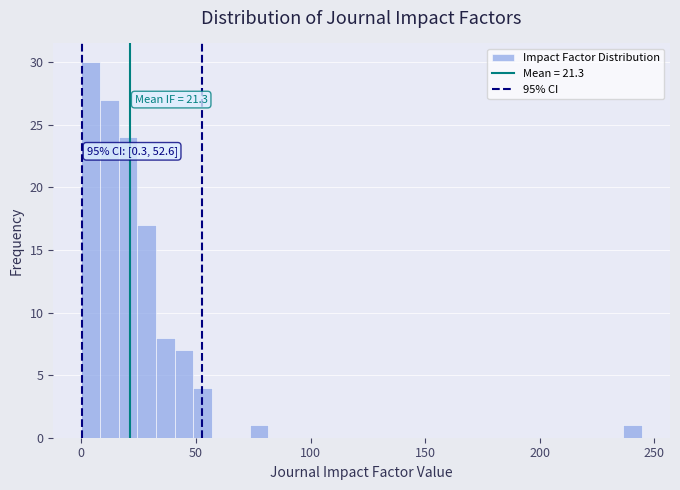

Read against the x-axis, roughly where is the centre of the tallest bar?

5